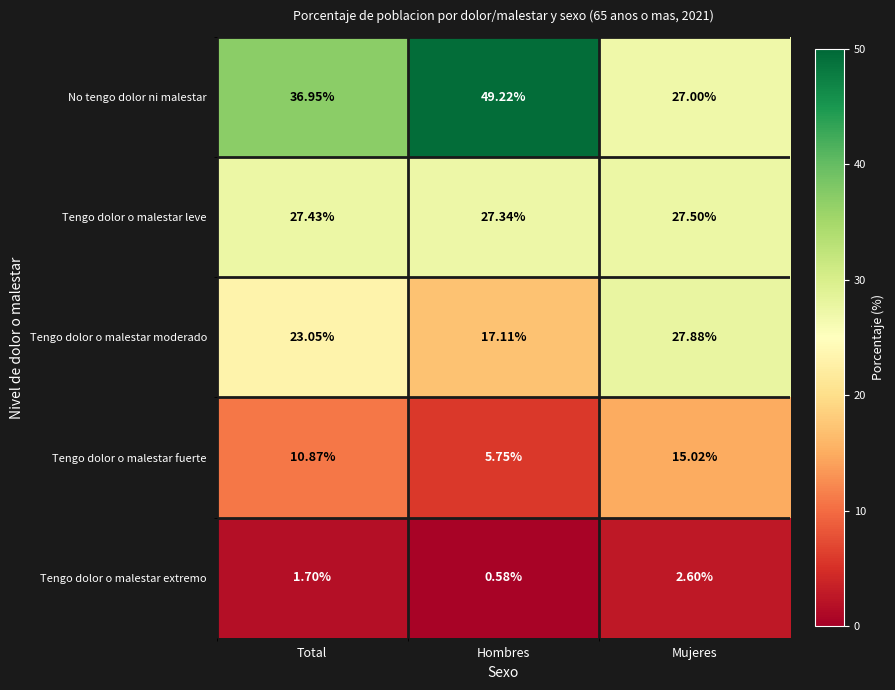

Which series changed the most between Hombres and Mujeres?

No tengo dolor ni malestar